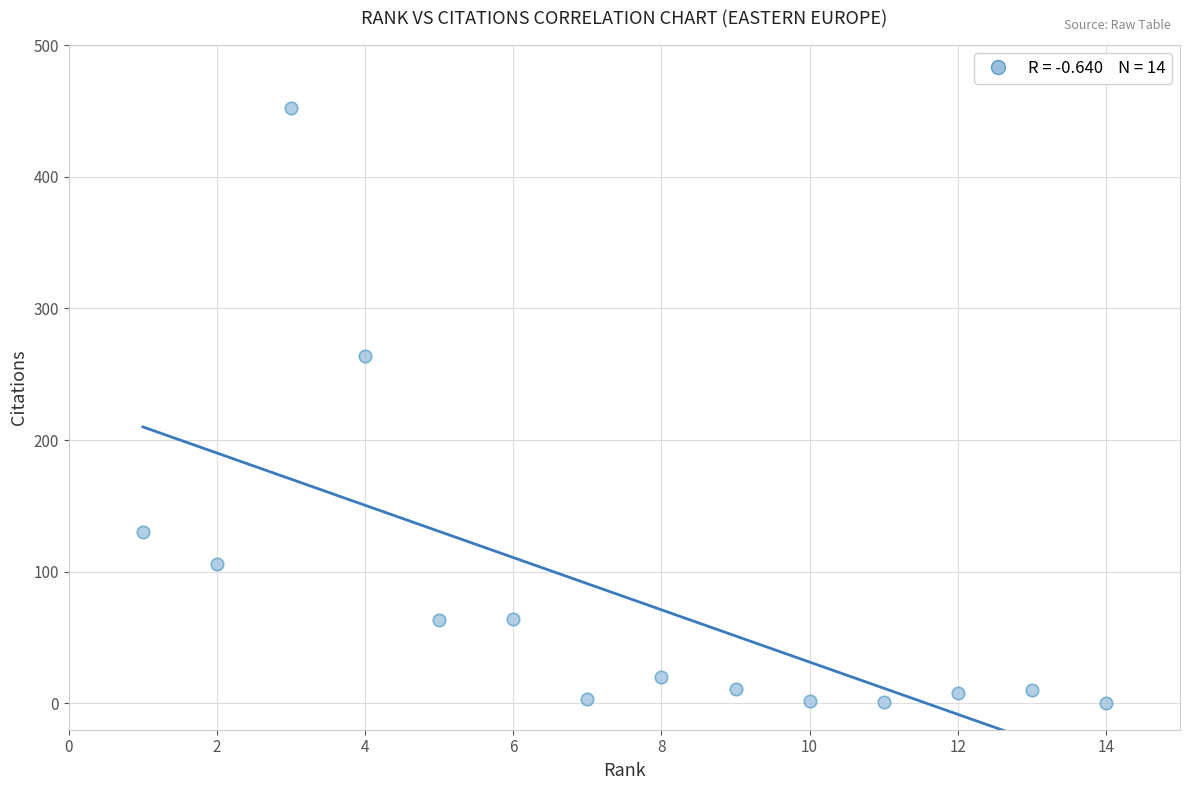

What is the range of X values (max minus min)?

13